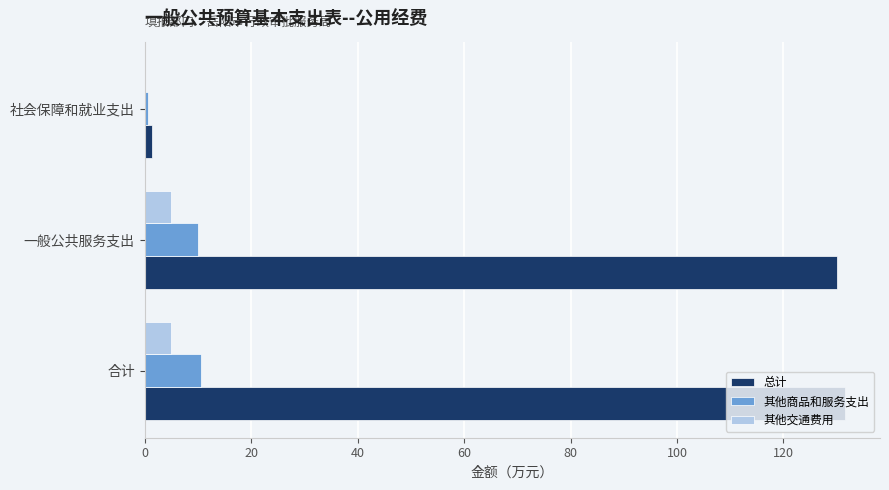

What is the sum of all 其他商品和服务支出 values?

21.1